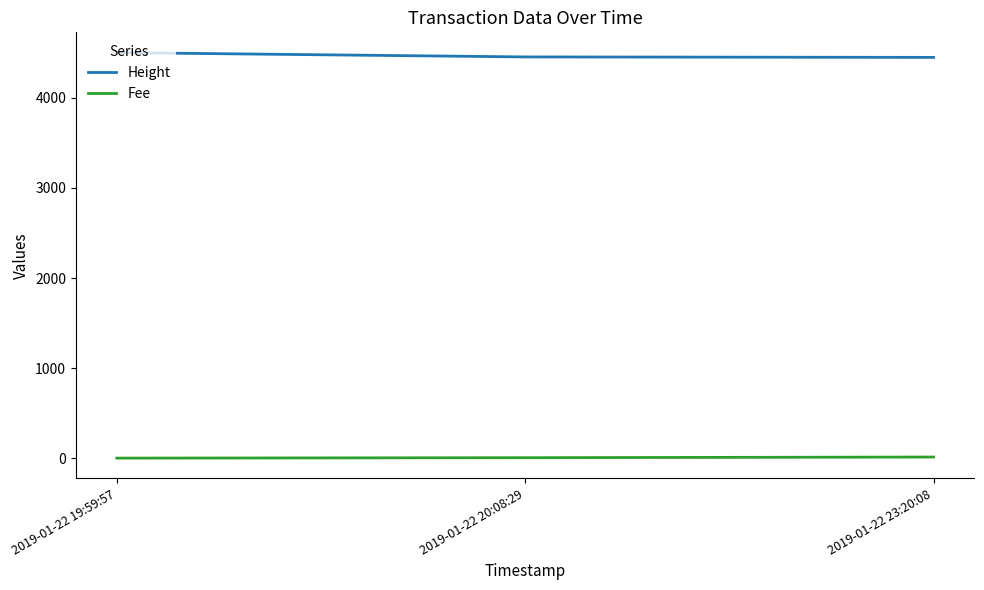

Count the number of categories in the chart.

3